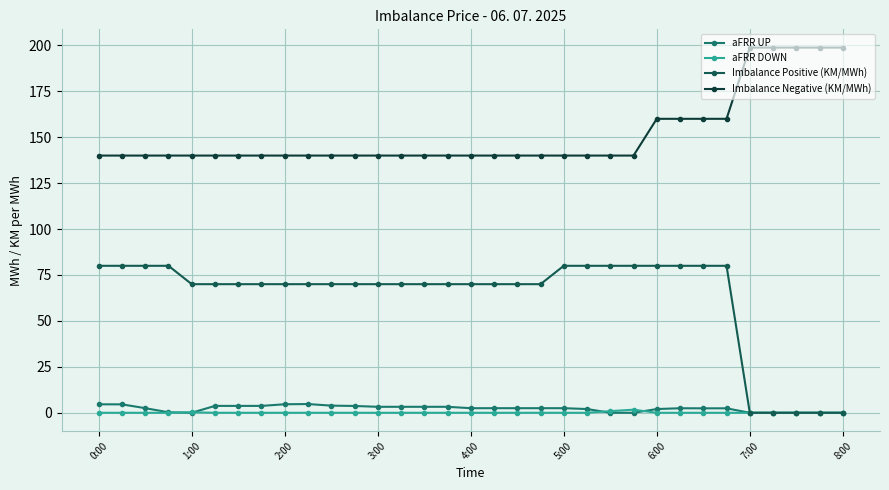

How many categories are shown in the chart?

33